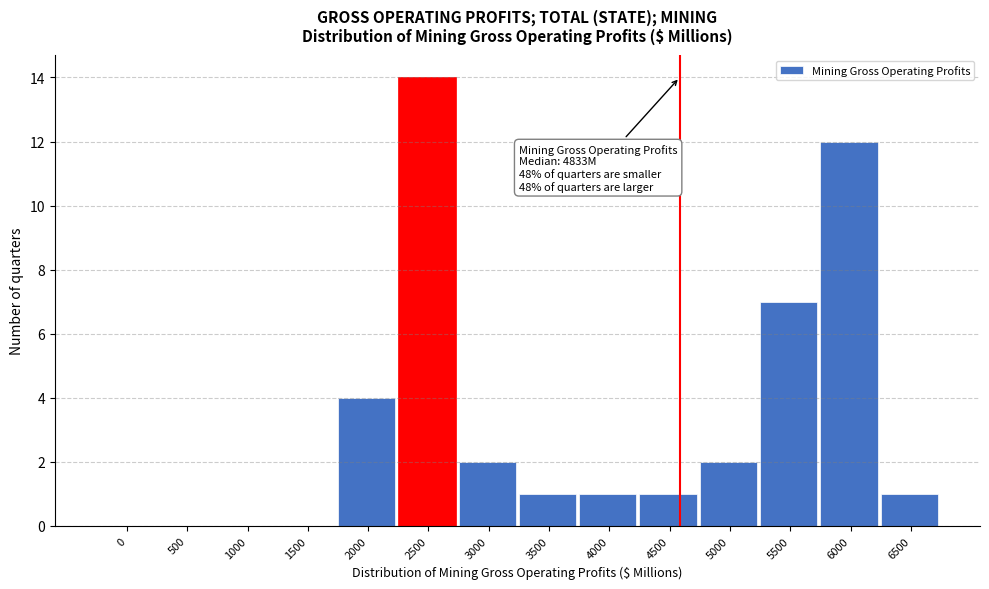

Reading left to right, transcribe all the data shown in this chart.

0=0	500=0	1000=0	1500=0	2000=4	2500=14	3000=2	3500=1	4000=1	4500=1	5000=2	5500=7	6000=12	6500=1